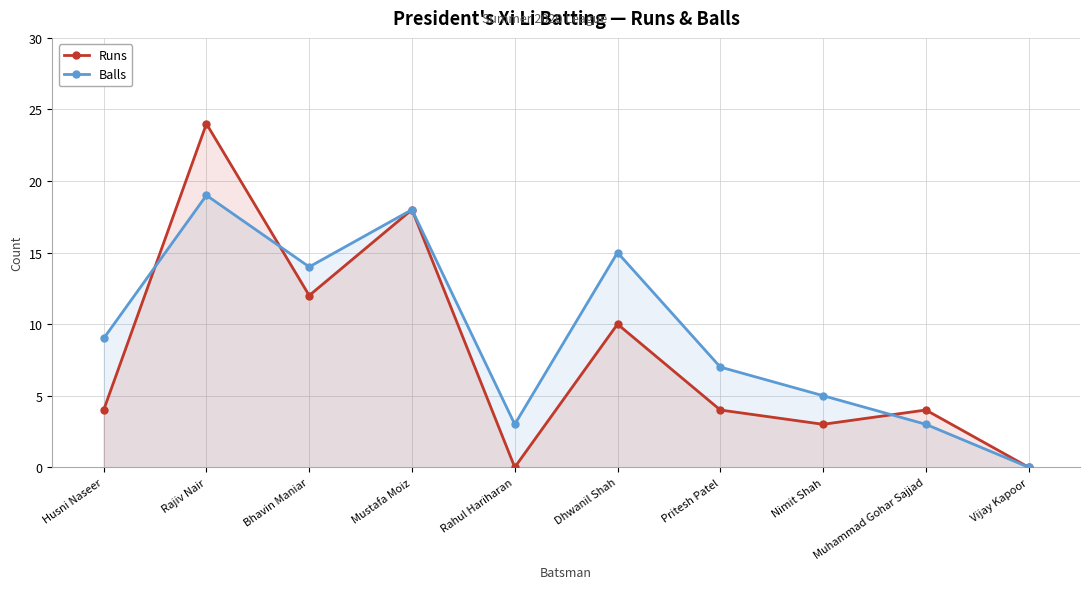

How many data points in Runs are less than 4?

3